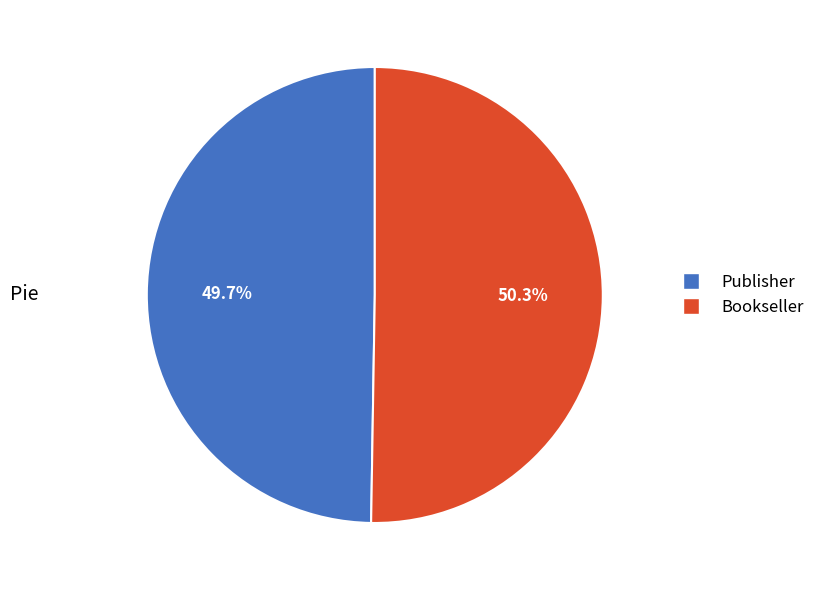

Is it true that Publisher is 64% of the pie?

False